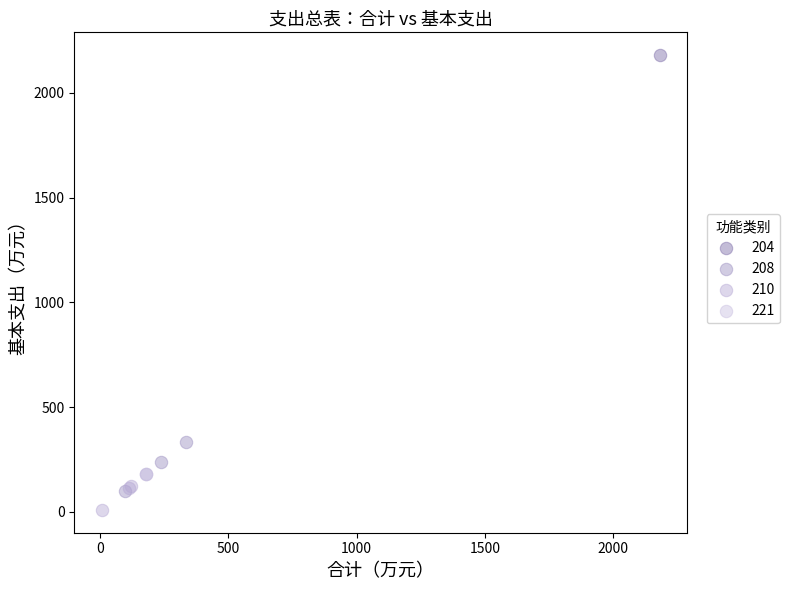

What are all the series names shown in the legend?

204, 208, 210, 221